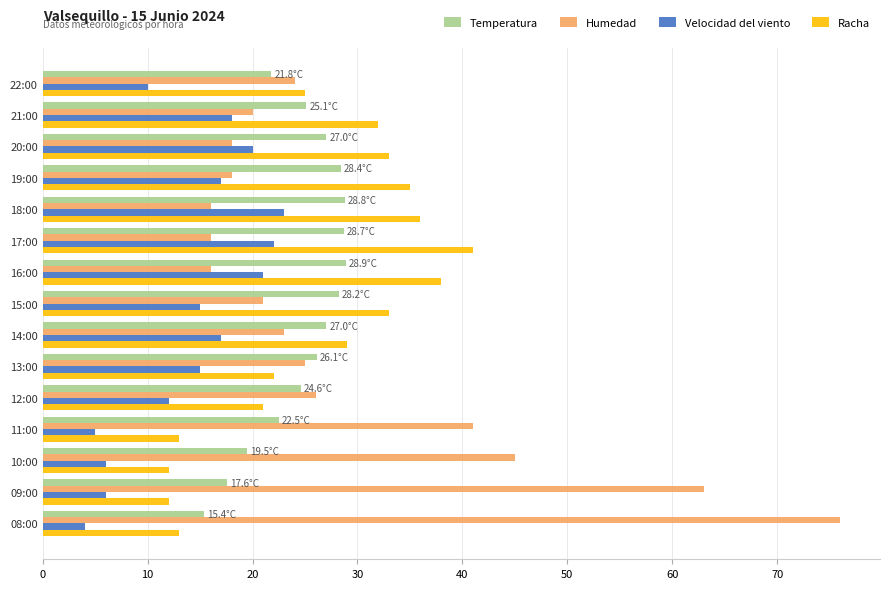

Which series has the largest total across all categories?

Humedad